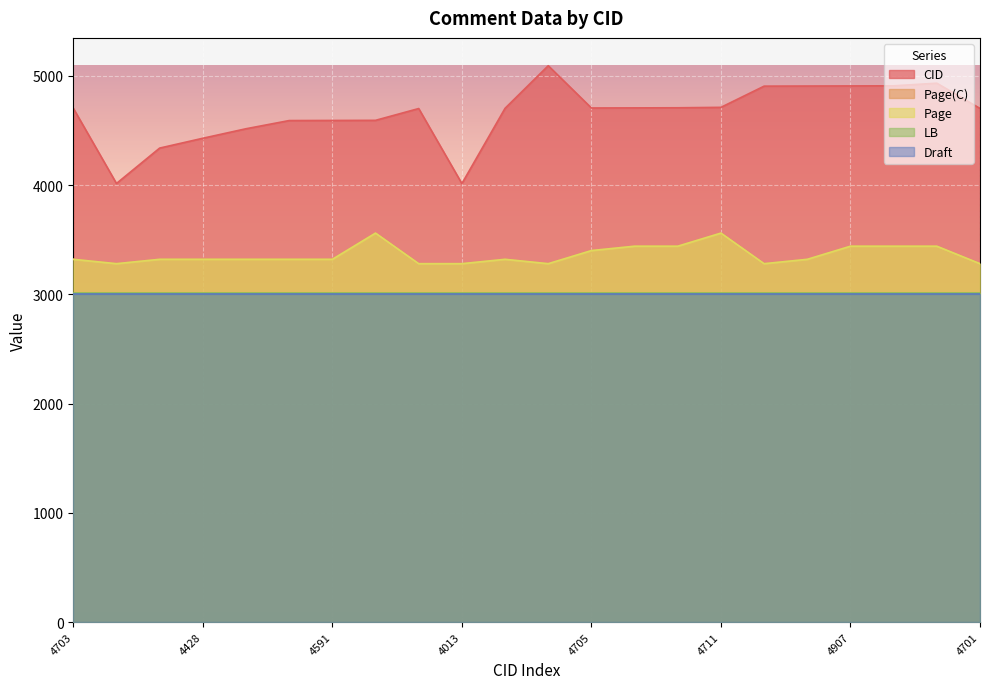

What is the difference between the maximum and minimum values in the Page(C) series?

280